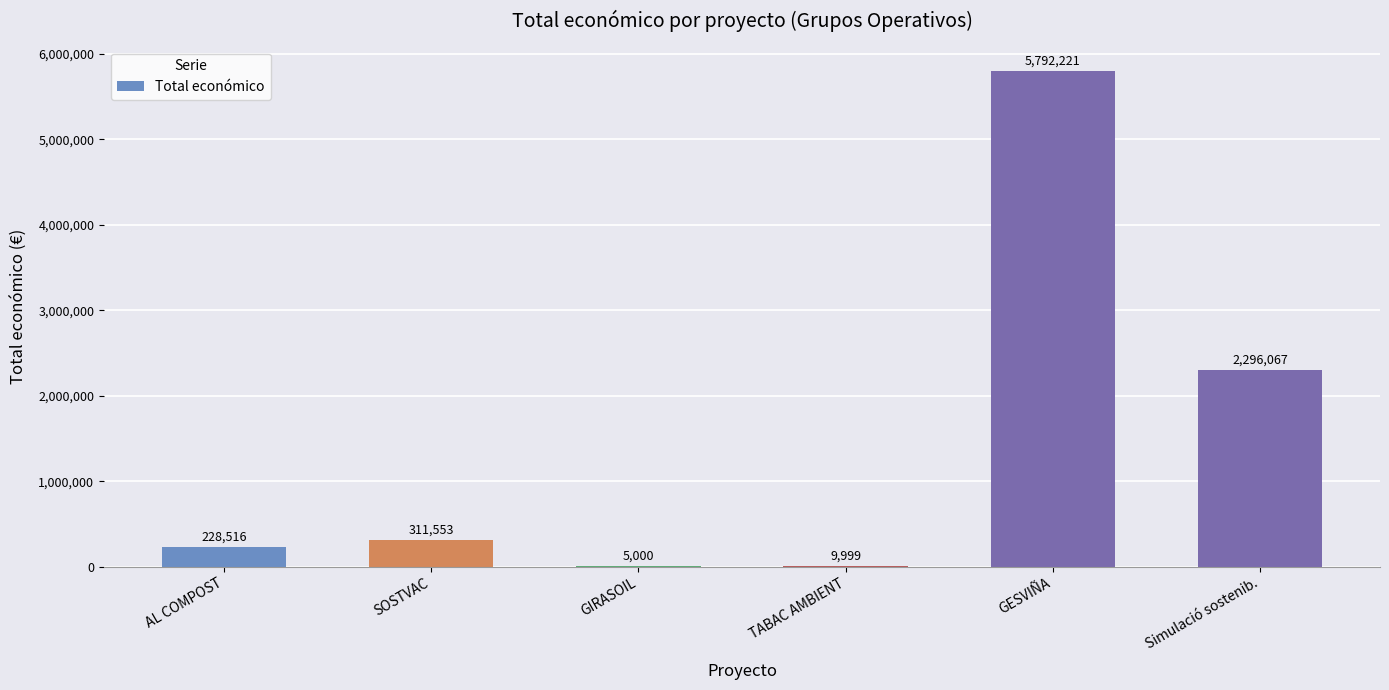

What is the ratio of the value at AL COMPOST to the value at TABAC AMBIENT?

22.9